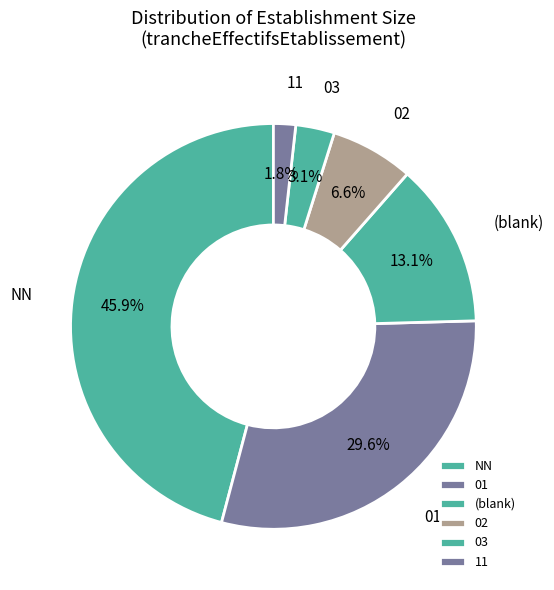

The 01 slice represents 30% of the pie. True or false?

True